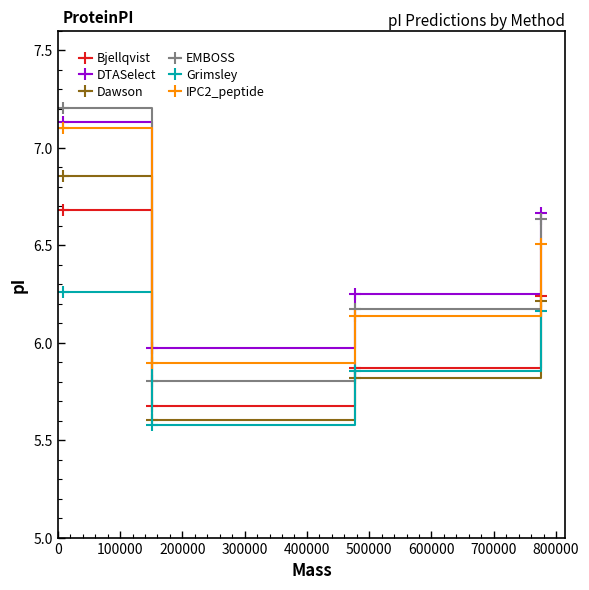

How many values in the DTASelect series exceed 6?

3